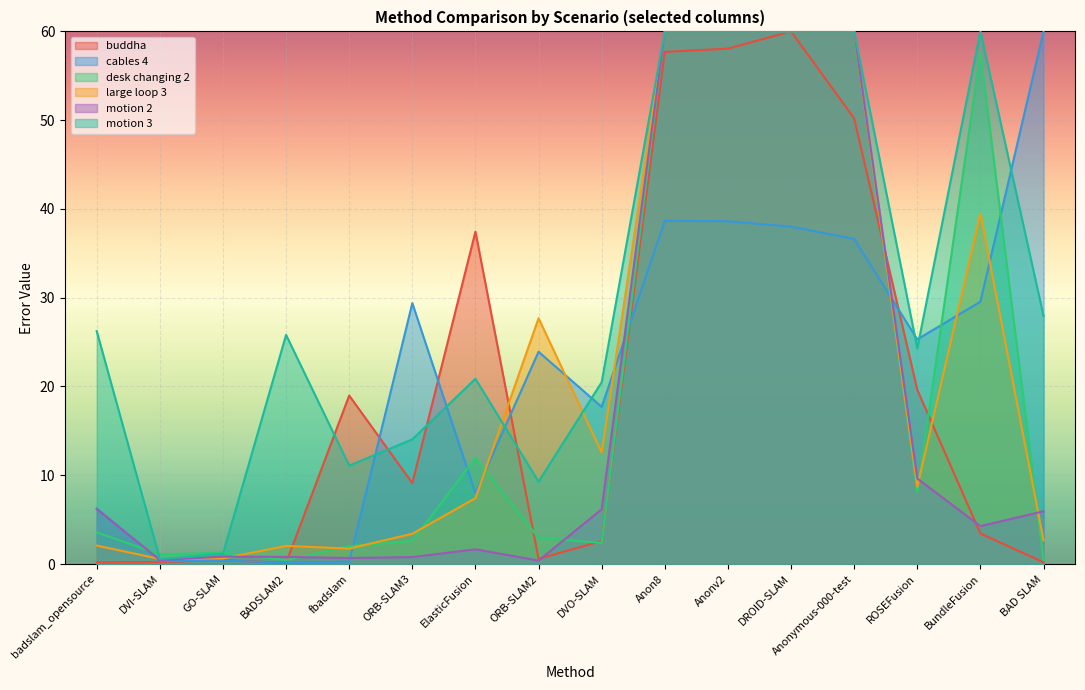

Does the chart display data point markers on the line(s)?

No